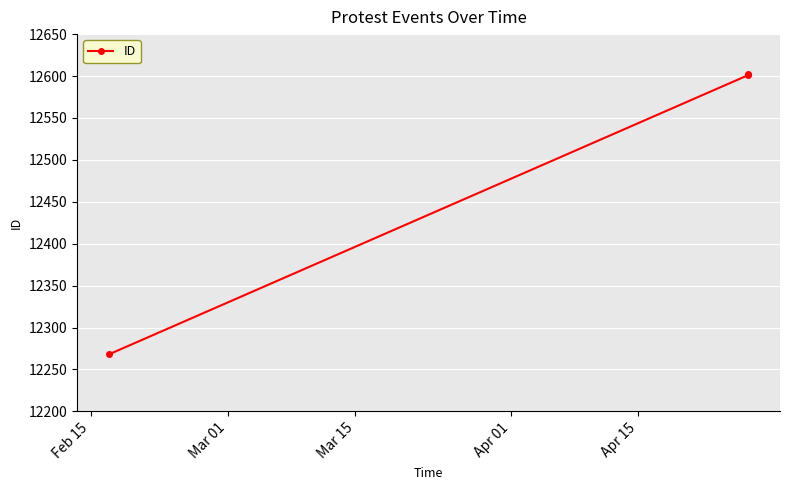

Does the chart display data point markers on the line(s)?

Yes